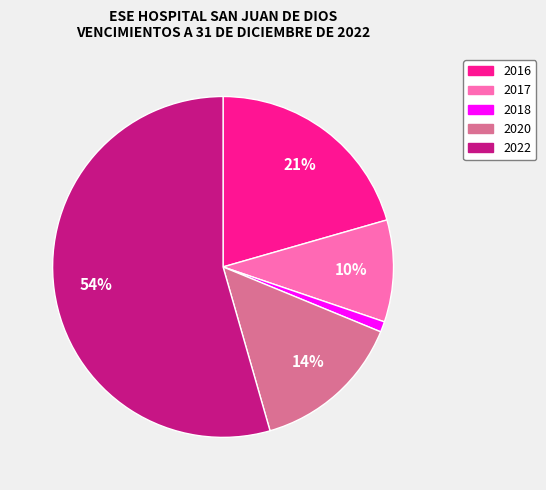

Count the number of slices in the pie.

5